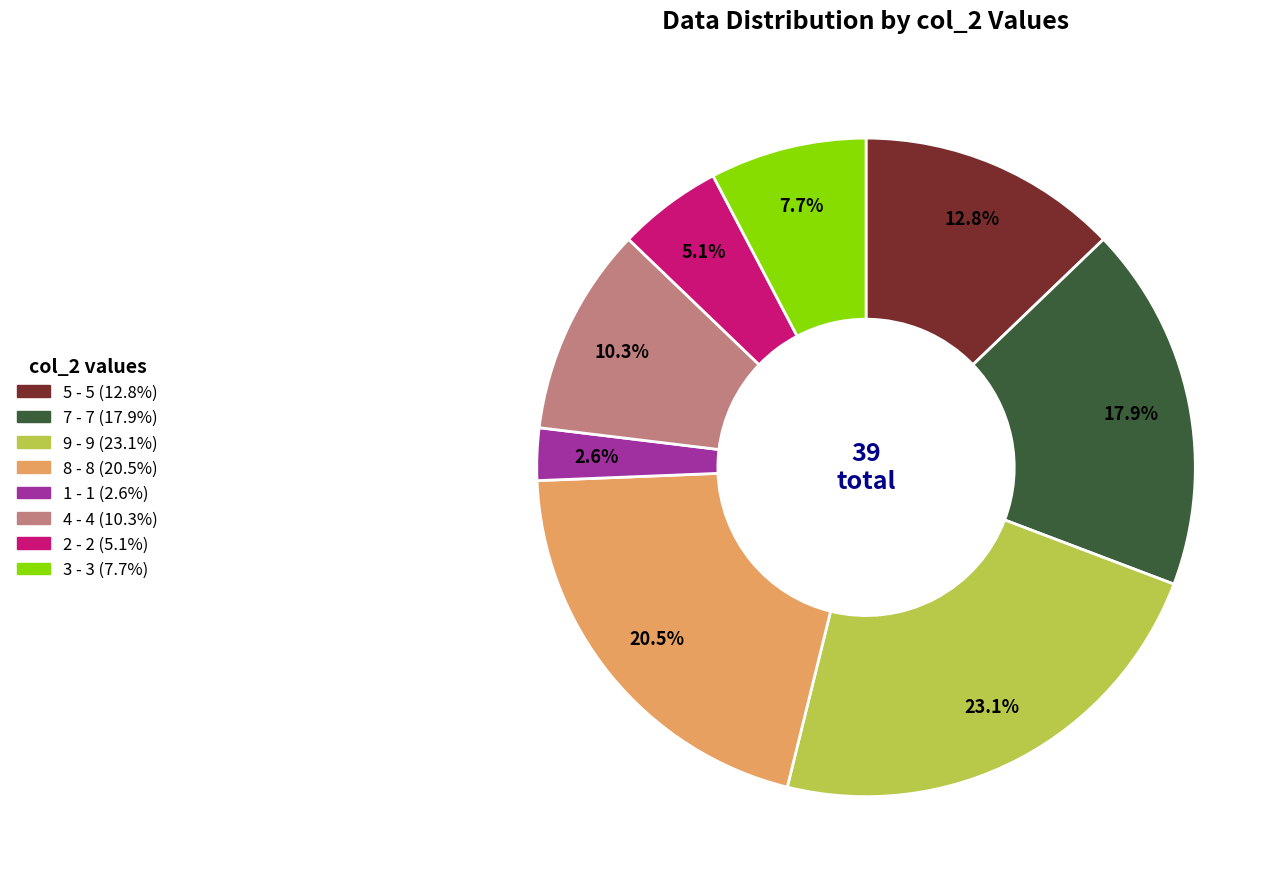

How much of the chart is everything except 5?

87.2%